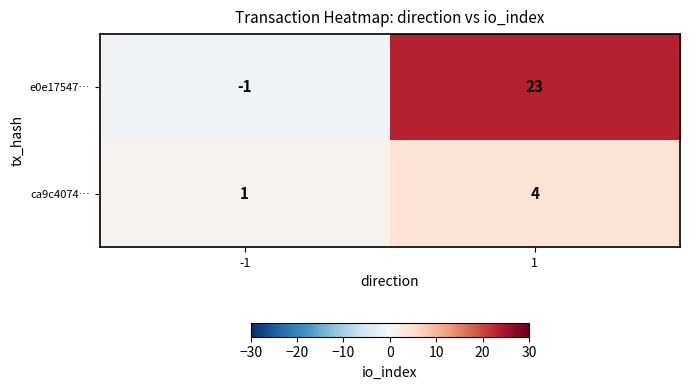

Which series has the largest total across all categories?

e0e17547…